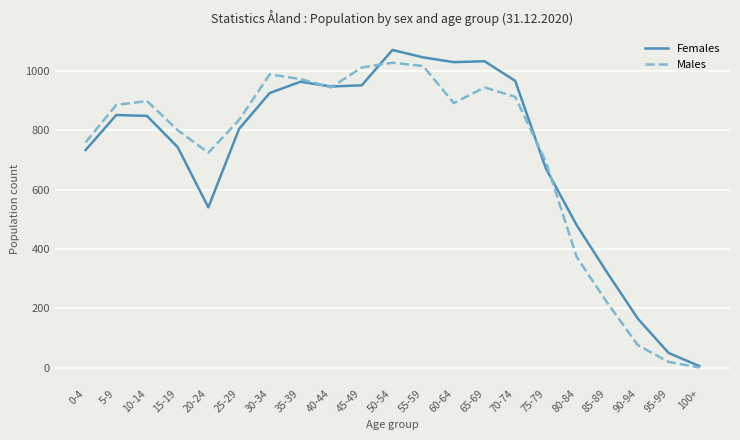

Which series changed the most between 10-14 and 20-24?

Females